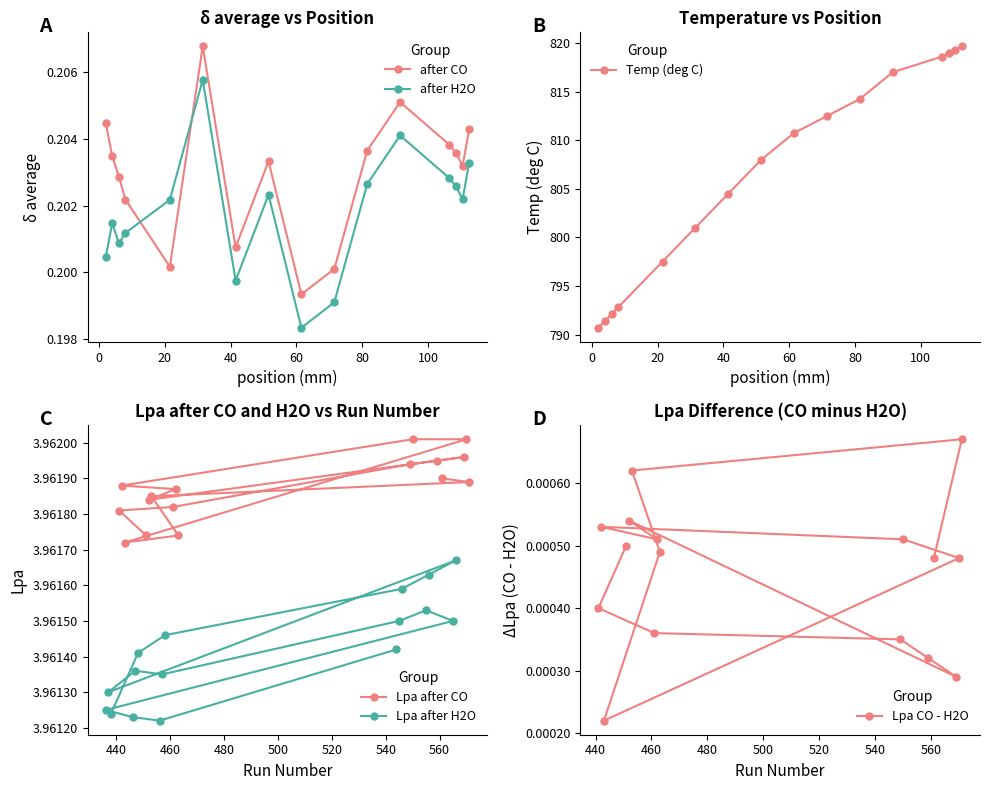

What is the value of the Temp (deg C) point at the 7th from the left?

804.5